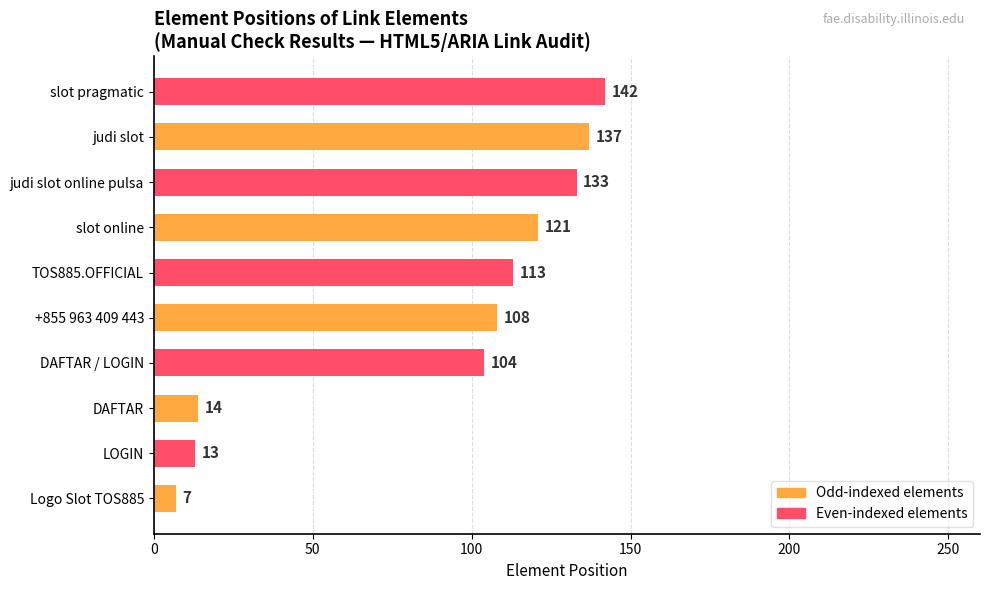

Rank the categories by value from lowest to highest.

Logo Slot TOS885, LOGIN, DAFTAR, DAFTAR / LOGIN, +855 963 409 443, TOS885.OFFICIAL, slot online, judi slot online pulsa, judi slot, slot pragmatic